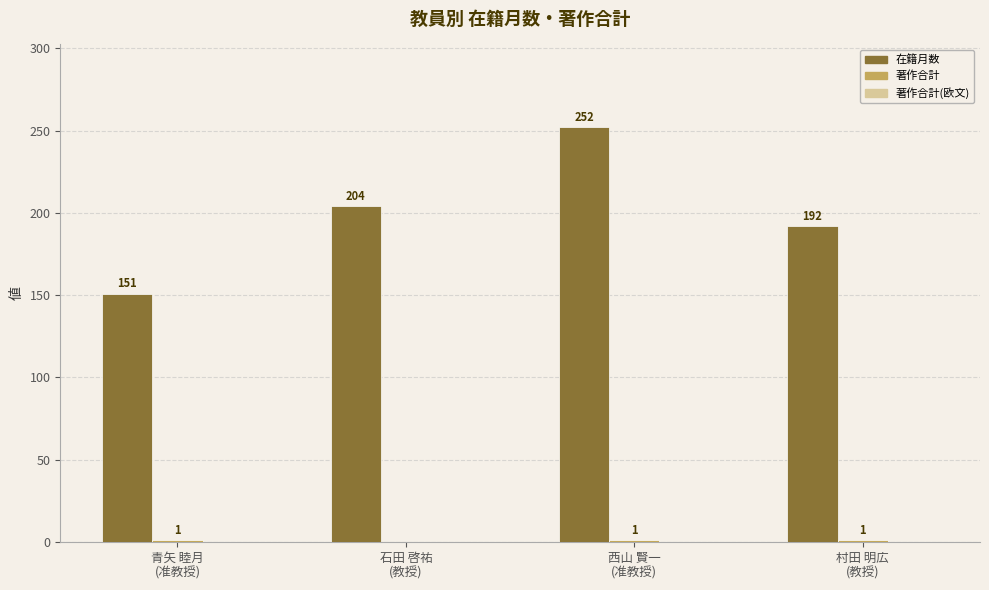

What is the maximum value for 在籍月数?

252